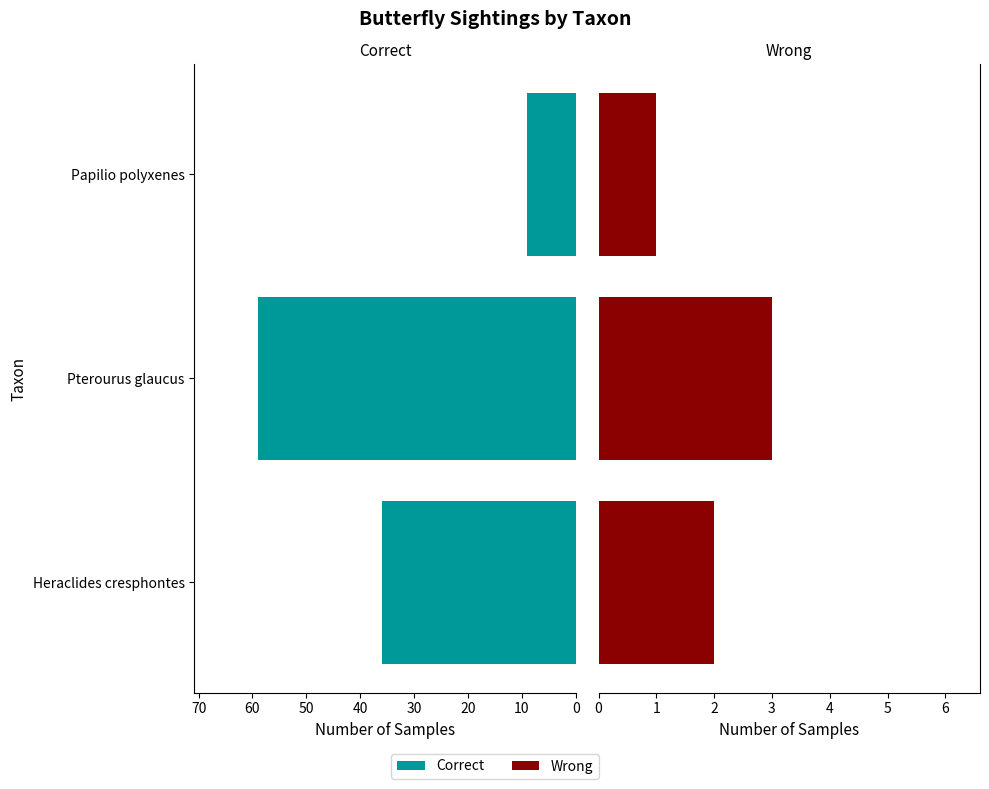

What is the spread (max minus min) of values at Heraclides cresphontes?

34